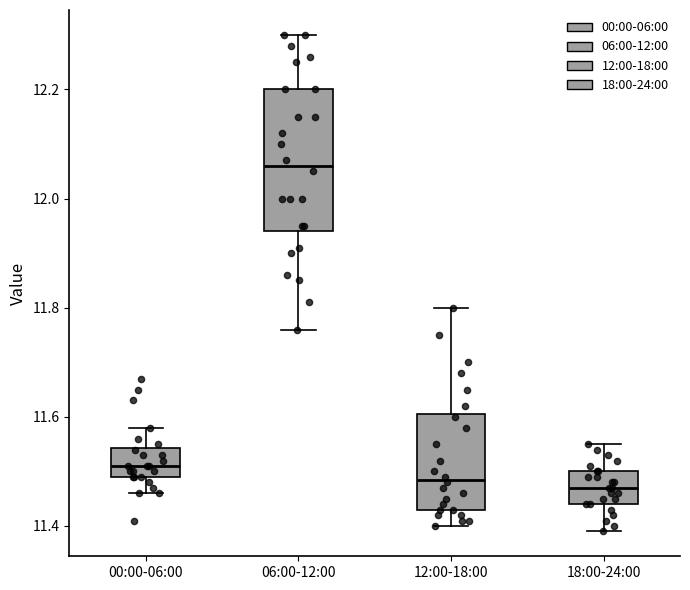

Reading left to right, transcribe this box plot: for each box, give where its median line is, the range the box spans, and where its two whiskers end, as read against the y-axis. The values are not printed on the chart, so give them approximately, as read against the axis.

00:00-06:00: median 11.52, box 11.50 to 11.54, whiskers 11.46 to 11.58
06:00-12:00: median 12.06, box 11.94 to 12.20, whiskers 11.76 to 12.30
12:00-18:00: median 11.48, box 11.44 to 11.60, whiskers 11.40 to 11.80
18:00-24:00: median 11.48, box 11.44 to 11.50, whiskers 11.40 to 11.56